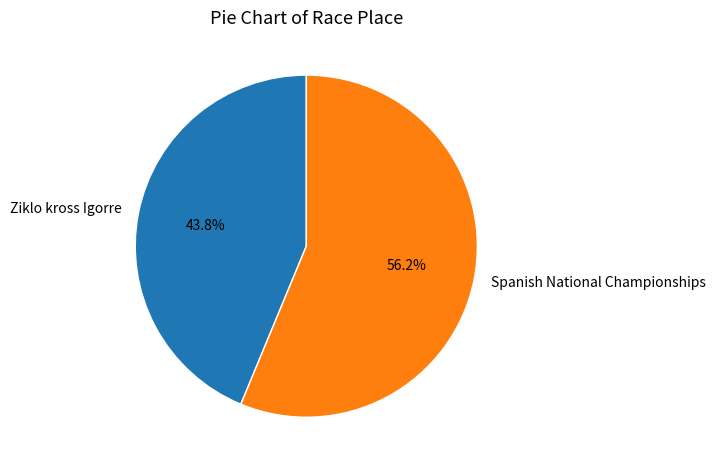

Count the number of slices in the pie.

2